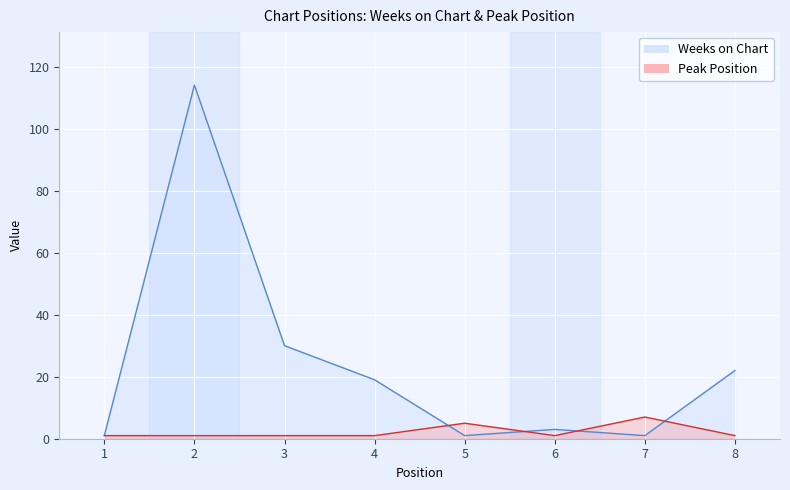

What is the minimum value for Weeks on Chart?

1